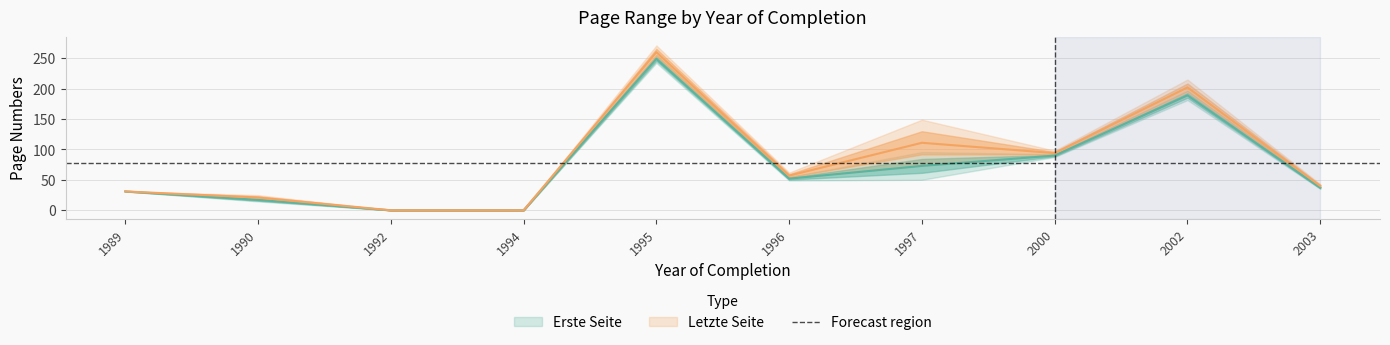

True or false: Erste Seite has a value of 54 at 2003.

False